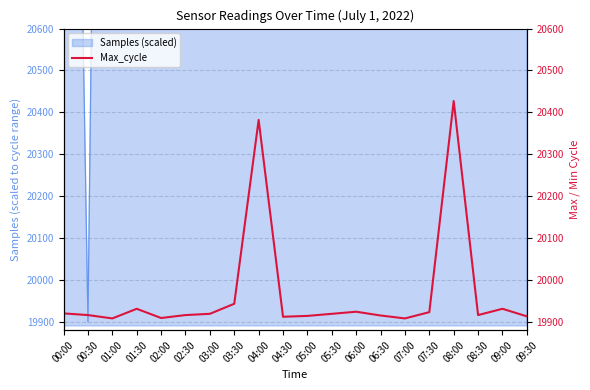

The value at 06:30 is 19915. True or false?

True